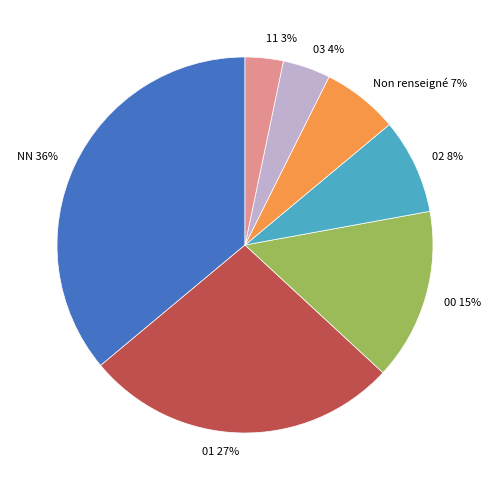

Count the number of slices in the pie.

7